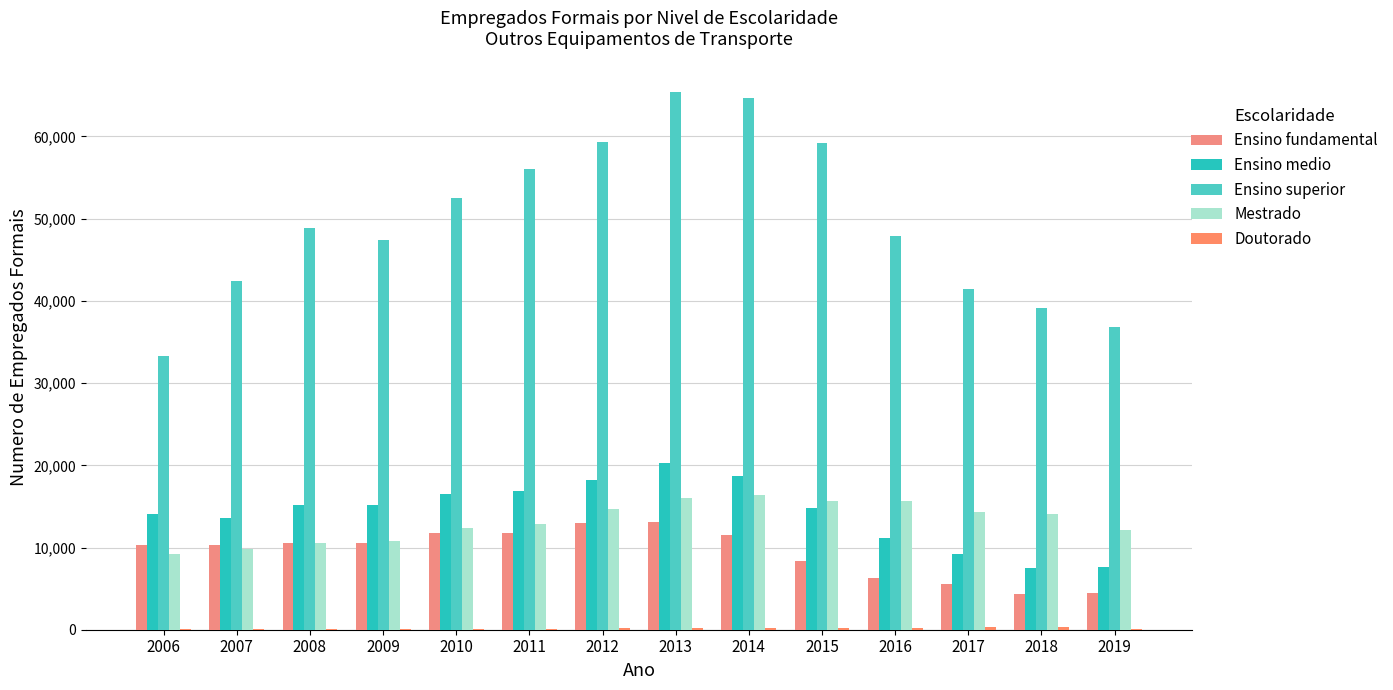

Reading right to left, list all the values displayed in this chart.

Ensino fundamental: 2019=4426	2018=4405	2017=5621	2016=6251	2015=8358	2014=11566	2013=13123	2012=12956	2011=11706	2010=11717	2009=10561	2008=10605	2007=10307	2006=10293
Ensino medio: 2019=7631	2018=7561	2017=9193	2016=11179	2015=14754	2014=18639	2013=20282	2012=18206	2011=16852	2010=16505	2009=15134	2008=15158	2007=13559	2006=14119
Ensino superior: 2019=36776	2018=39107	2017=41428	2016=47877	2015=59214	2014=64737	2013=65350	2012=59287	2011=56062	2010=52549	2009=47426	2008=48900	2007=42445	2006=33257
Mestrado: 2019=12170	2018=14125	2017=14316	2016=15628	2015=15620	2014=16439	2013=16038	2012=14713	2011=12809	2010=12341	2009=10805	2008=10578	2007=9773	2006=9261
Doutorado: 2019=143	2018=292	2017=279	2016=268	2015=214	2014=223	2013=179	2012=160	2011=95	2010=103	2009=86	2008=74	2007=54	2006=41